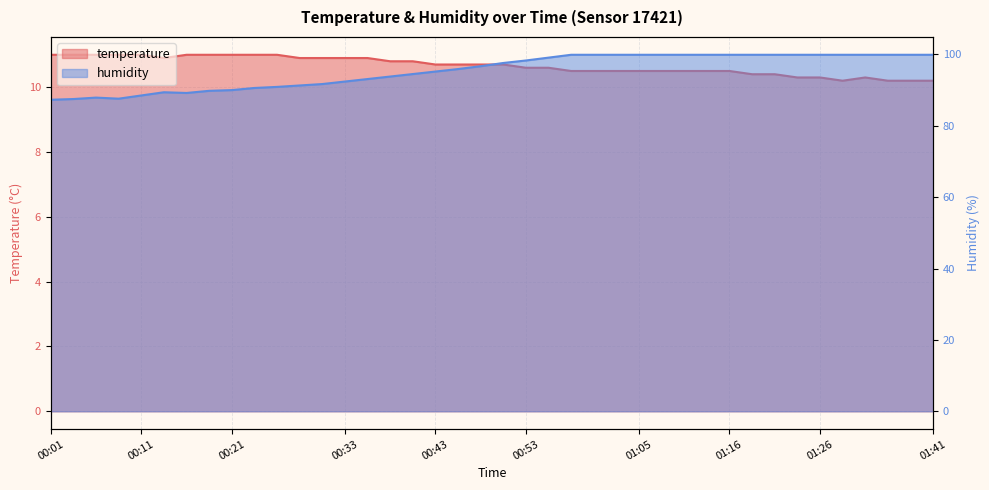

The temperature series shows 10.9 at 00:36. True or false?

True